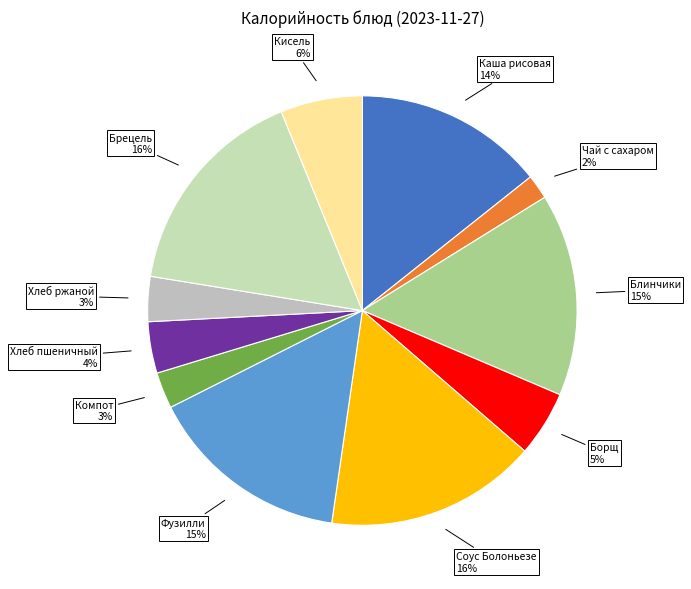

Is there any slice that represents more than half of the pie?

No